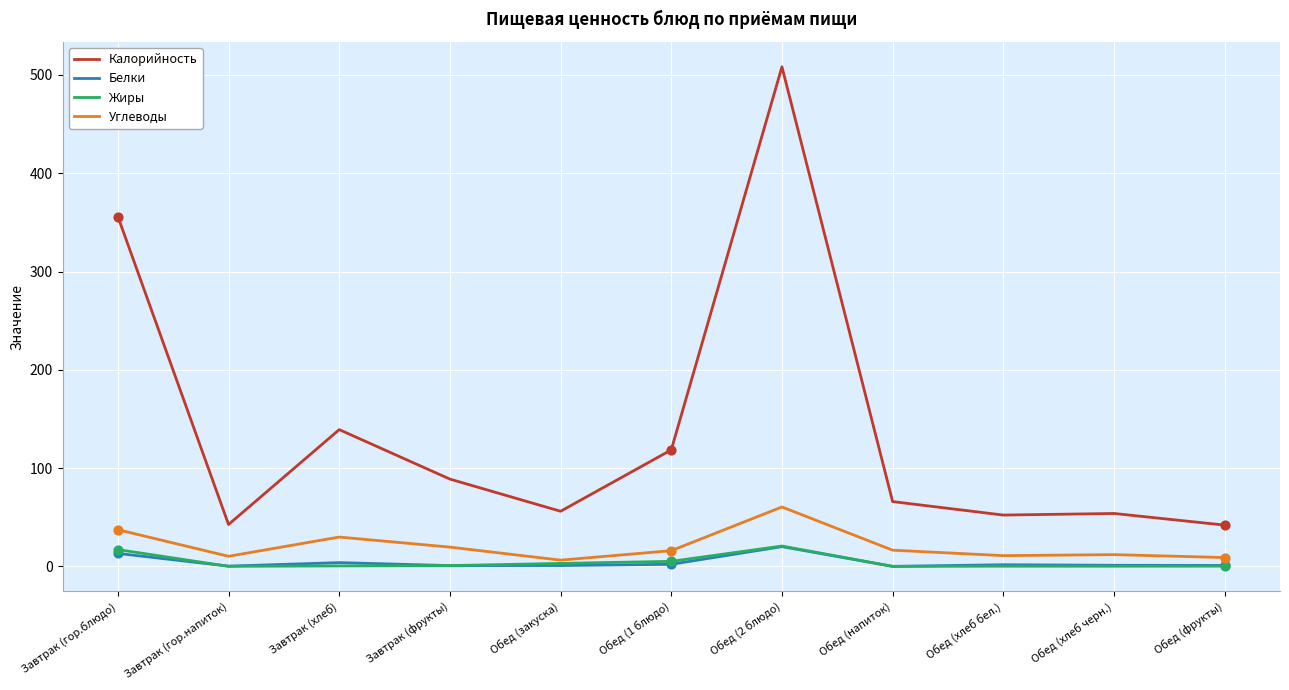

What is the total value across all series at Обед (хлеб бел.)?

65.0